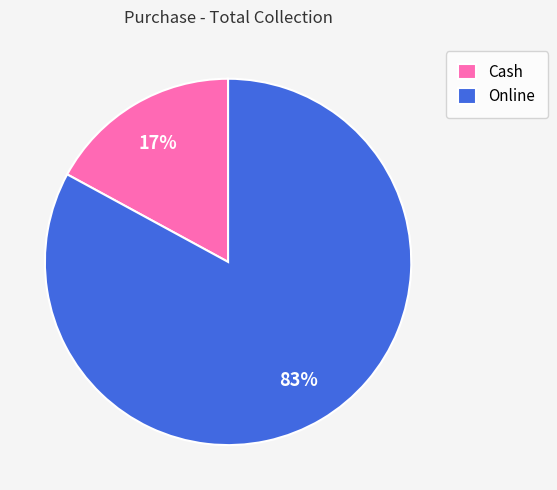

True or false: Online accounts for 83% of the total.

True